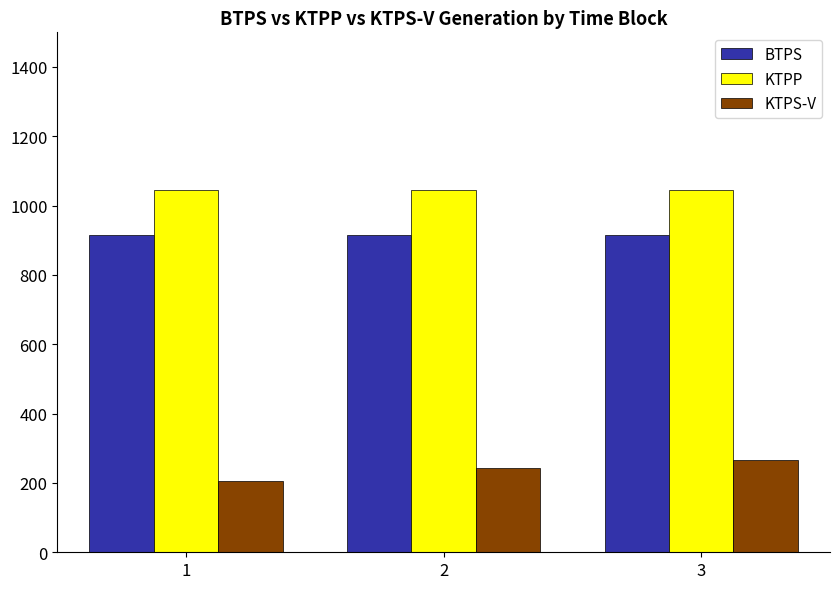

What is the spread (max minus min) of values at 1?

838